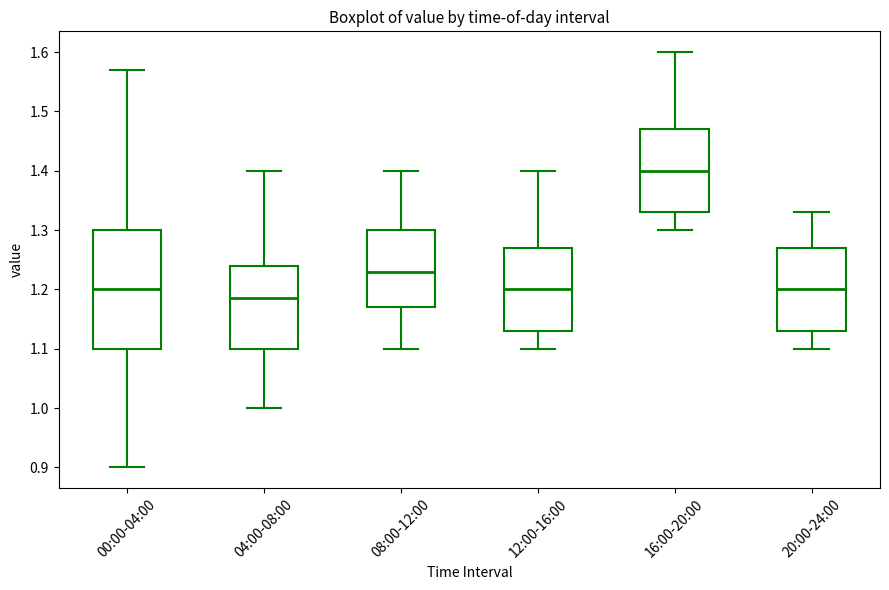

Reading left to right, transcribe this box plot: for each box, give where its median line is, the range the box spans, and where its two whiskers end, as read against the y-axis. The values are not printed on the chart, so give them approximately, as read against the axis.

00:00-04:00: median 1.20, box 1.10 to 1.30, whiskers 0.90 to 1.57
04:00-08:00: median 1.19, box 1.10 to 1.24, whiskers 1.00 to 1.40
08:00-12:00: median 1.23, box 1.17 to 1.30, whiskers 1.10 to 1.40
12:00-16:00: median 1.20, box 1.13 to 1.27, whiskers 1.10 to 1.40
16:00-20:00: median 1.40, box 1.33 to 1.47, whiskers 1.30 to 1.60
20:00-24:00: median 1.20, box 1.13 to 1.27, whiskers 1.10 to 1.33